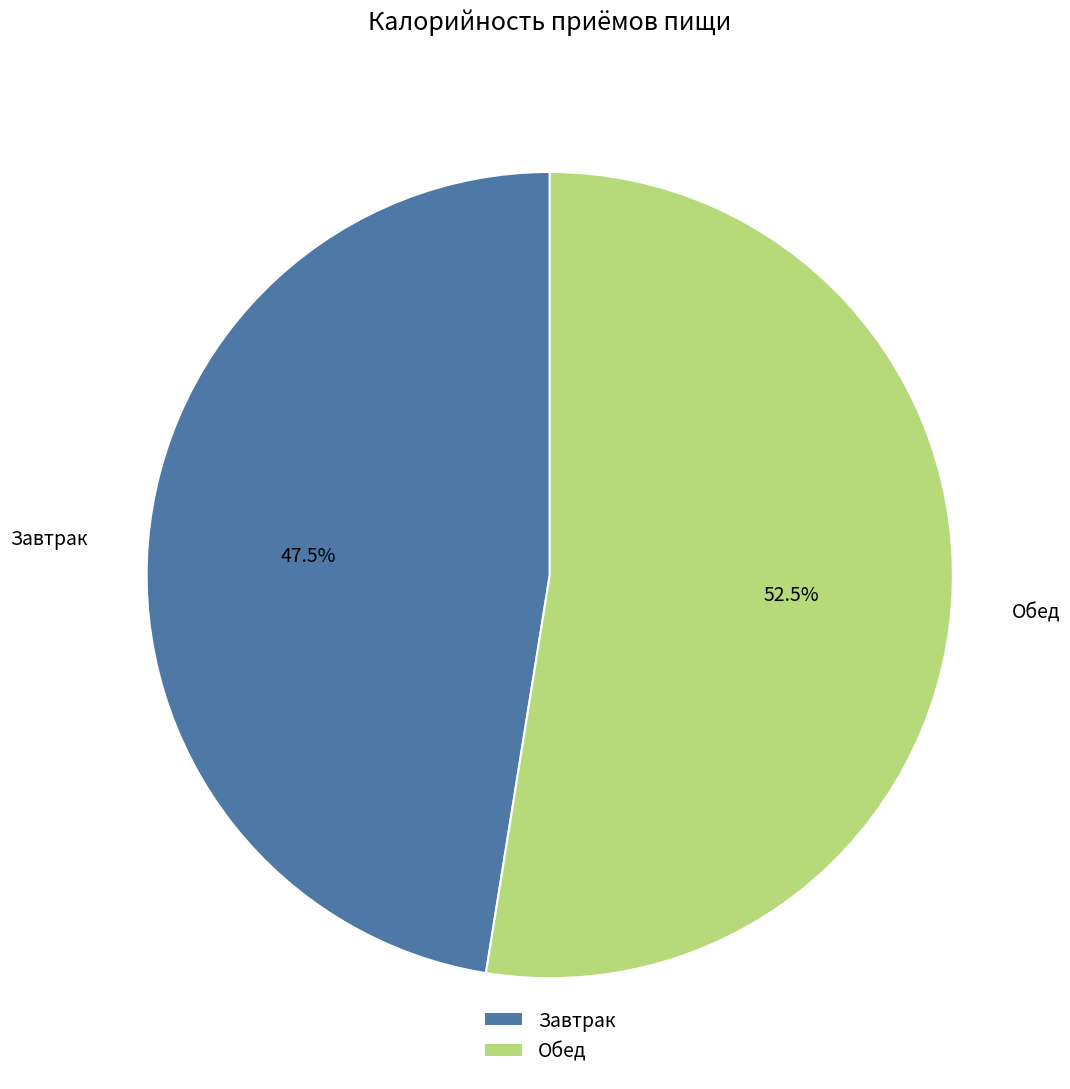

Which slice represents more than half of the pie?

Обед